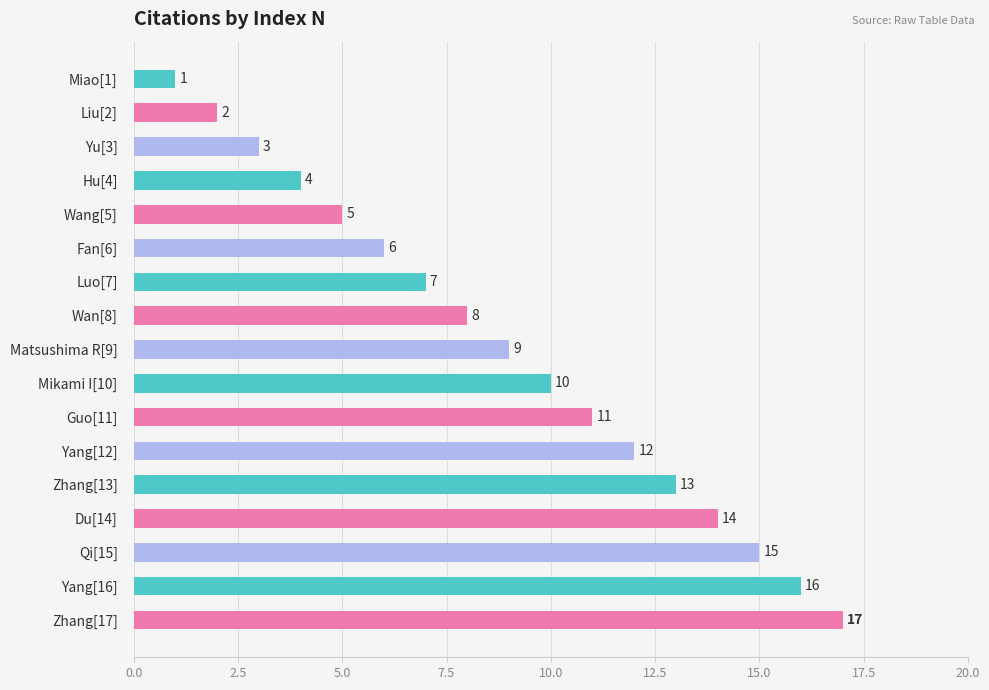

Which label corresponds to the largest value in the chart?

Zhang[17]